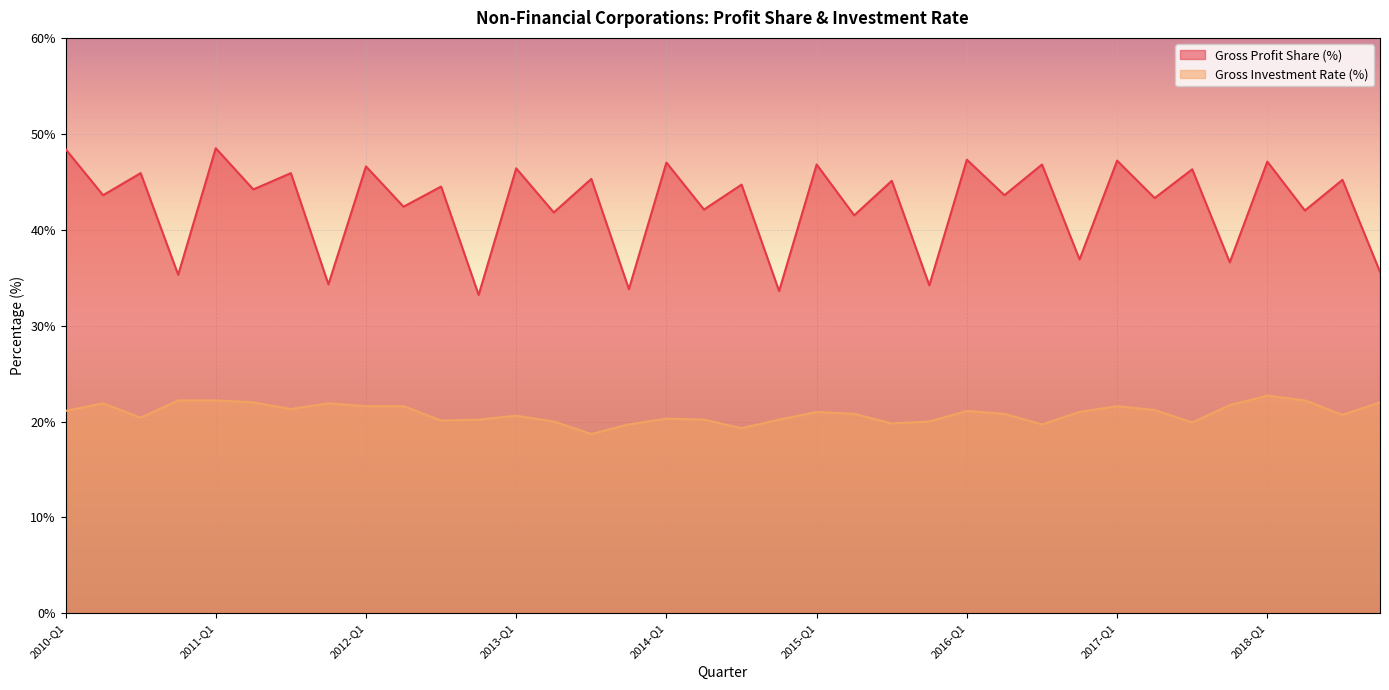

Rank the categories by Gross Profit Share (%) value from highest to lowest.

2011-Q1, 2010-Q1, 2016-Q1, 2017-Q1, 2018-Q1, 2014-Q1, 2015-Q1, 2016-Q3, 2012-Q1, 2013-Q1, 2017-Q3, 2010-Q3, 2011-Q3, 2013-Q3, 2018-Q3, 2015-Q3, 2014-Q3, 2012-Q3, 2011-Q2, 2010-Q2, 2016-Q2, 2017-Q2, 2012-Q2, 2014-Q2, 2018-Q2, 2013-Q2, 2015-Q2, 2016-Q4, 2017-Q4, 2018-Q4, 2010-Q4, 2011-Q4, 2015-Q4, 2013-Q4, 2014-Q4, 2012-Q4